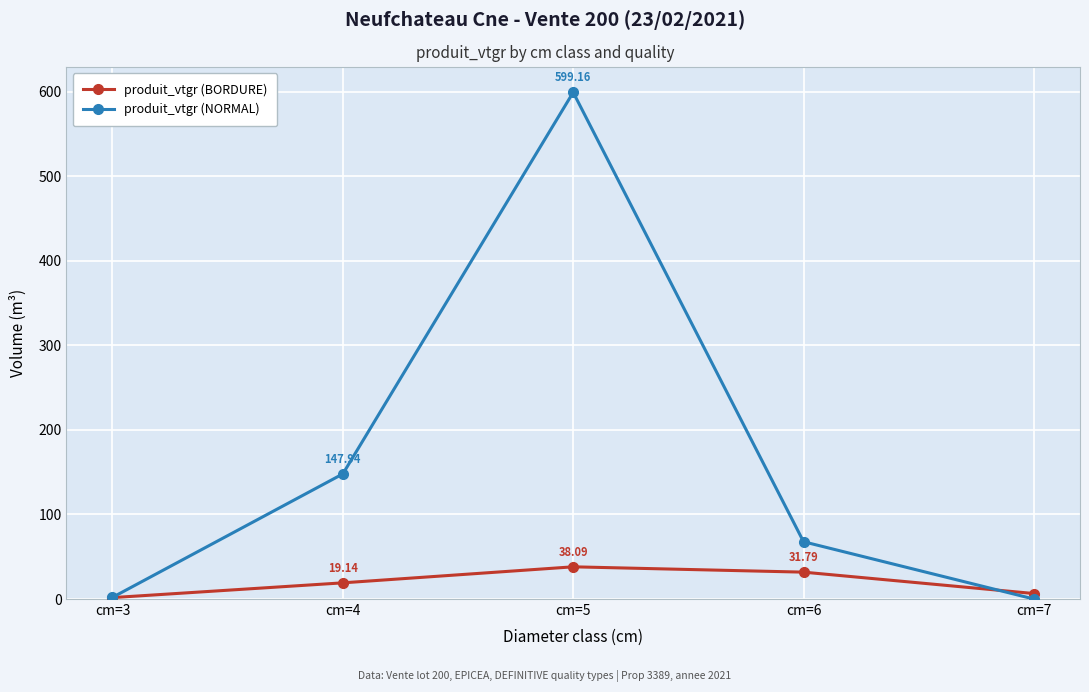

Between cm=3 and cm=7, which series saw the biggest shift?

produit_vtgr (BORDURE)